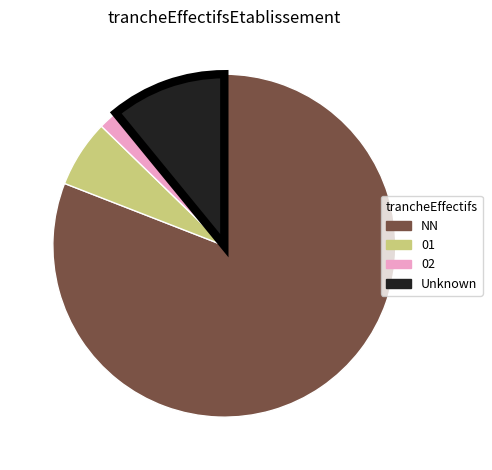

Combined, do 02 and NN account for over 50%?

Yes